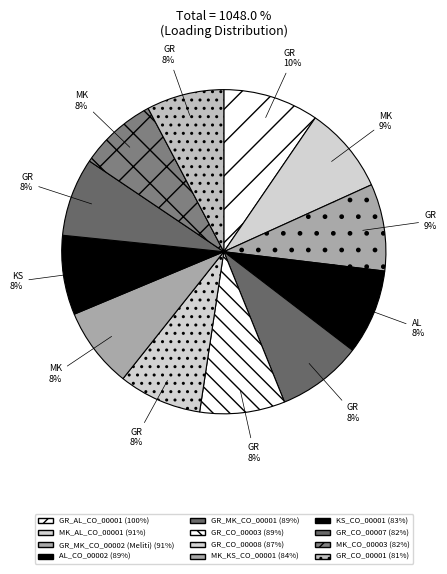

The GR_CO_00007 slice represents 8% of the pie. True or false?

True